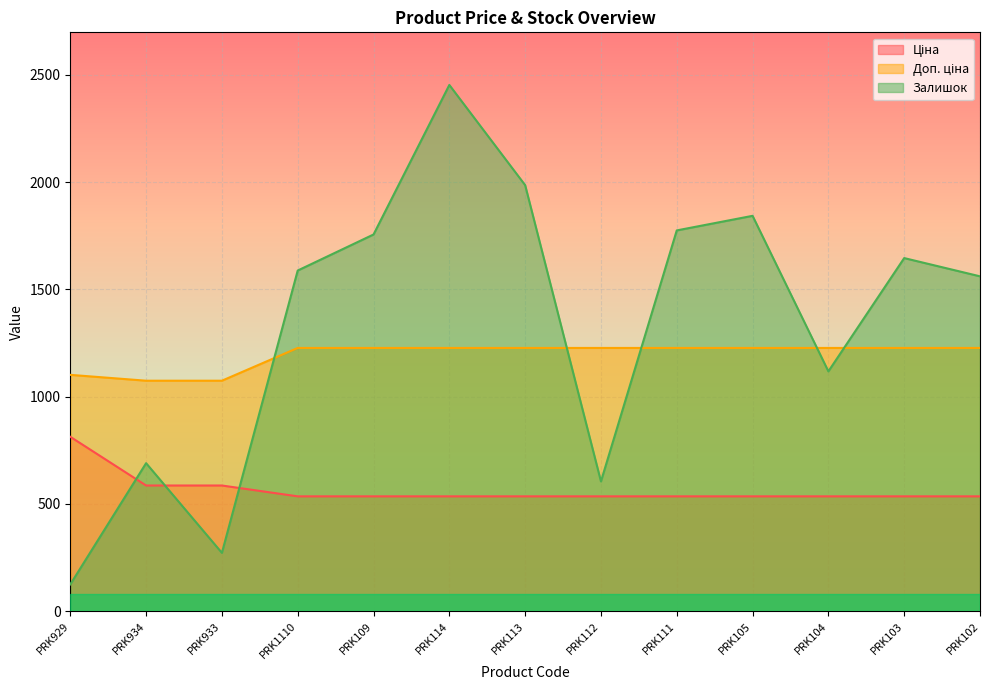

What position from the left is PRK934?

2